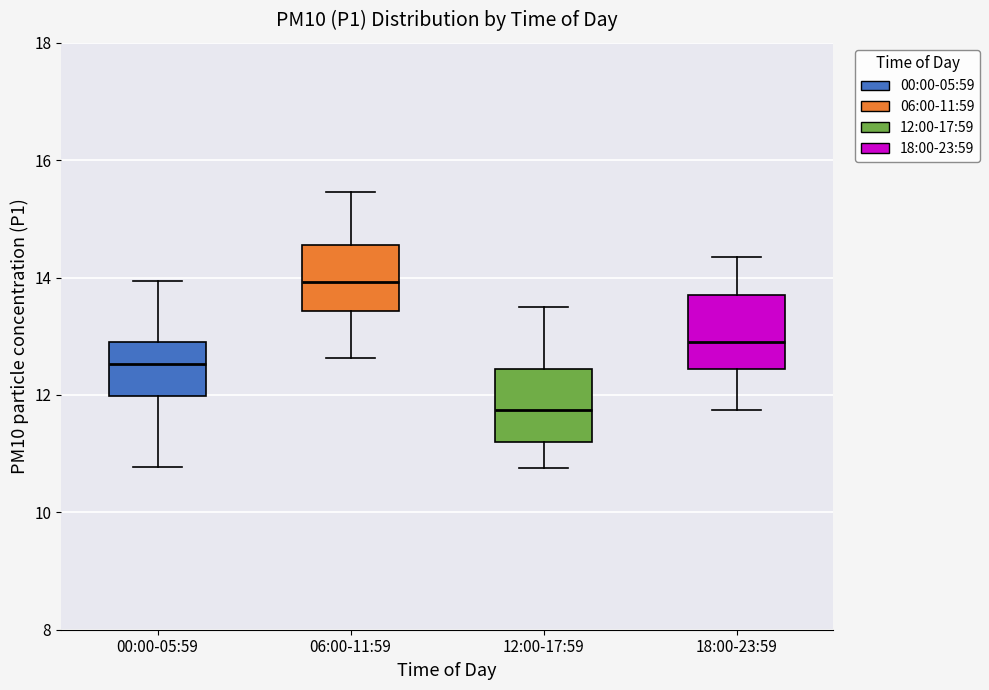

Which box has the highest median line?

06:00-11:59